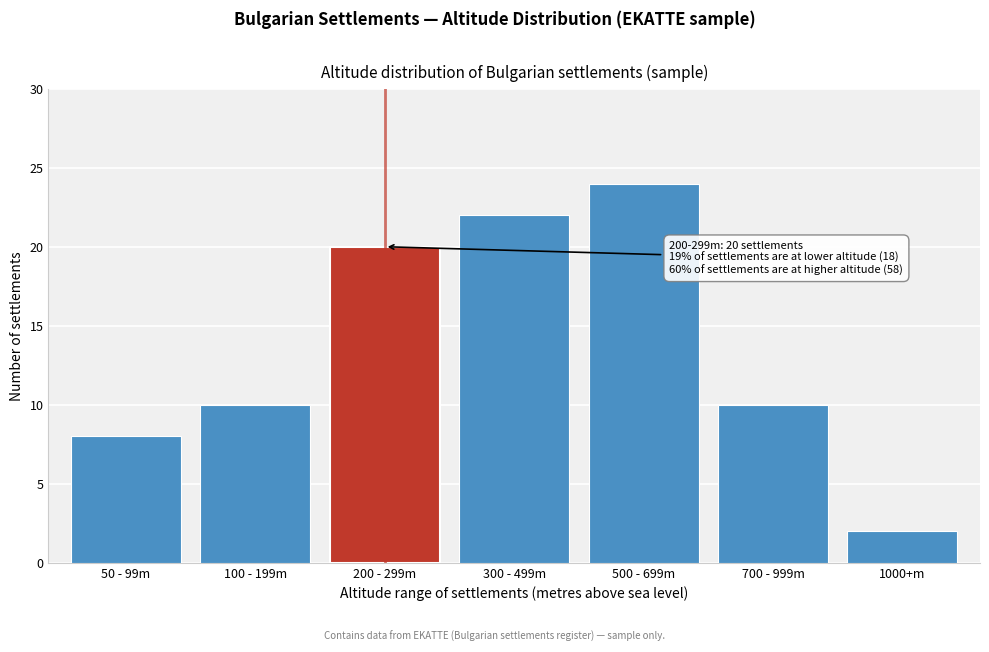

Reading right to left, extract all data points from this chart.

1000+m=2	700 - 999m=10	500 - 699m=24	300 - 499m=22	200 - 299m=20	100 - 199m=10	50 - 99m=8